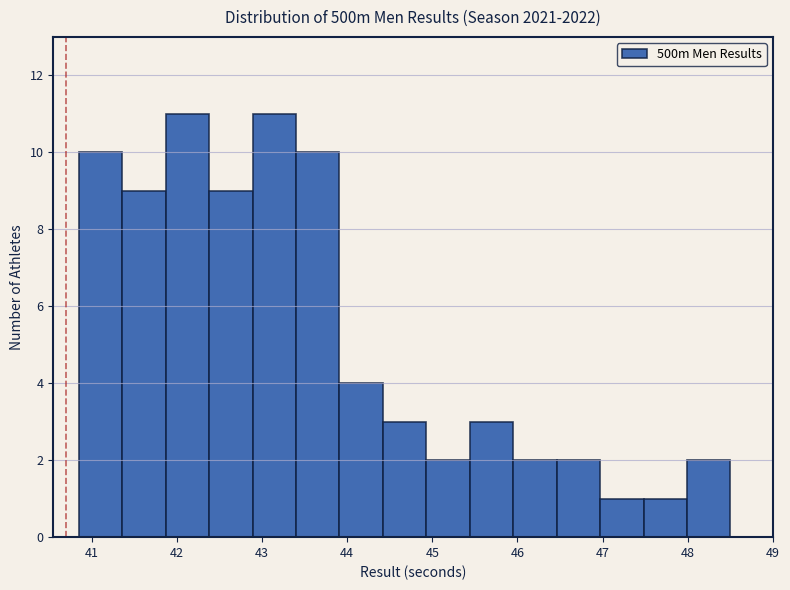

How tall is the bar that spans 46.0 to 46.5 on the x-axis? Neither the bar edges nor the heights are printed on the chart, so give them approximately, as read against the axes.

2